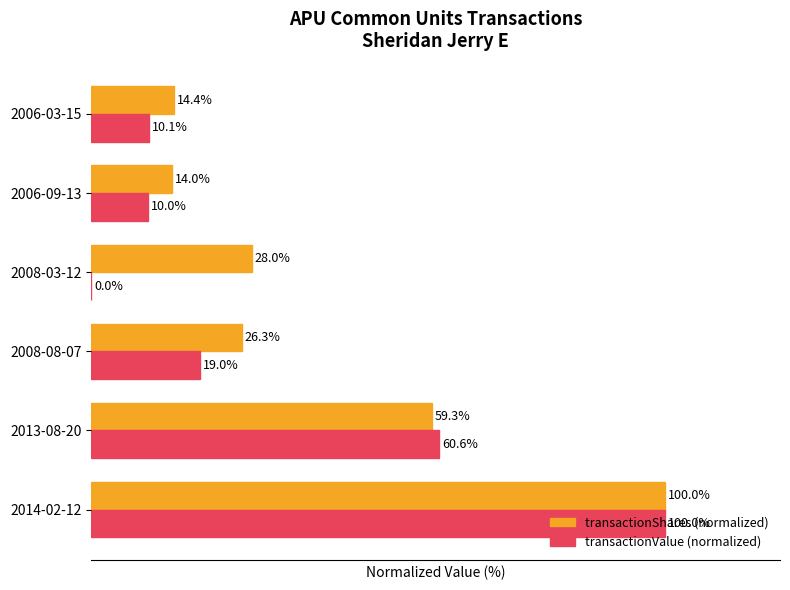

Is the value of transactionValue (normalized) at 2008-03-12 greater than the value of transactionShares (normalized) at 2014-02-12?

No